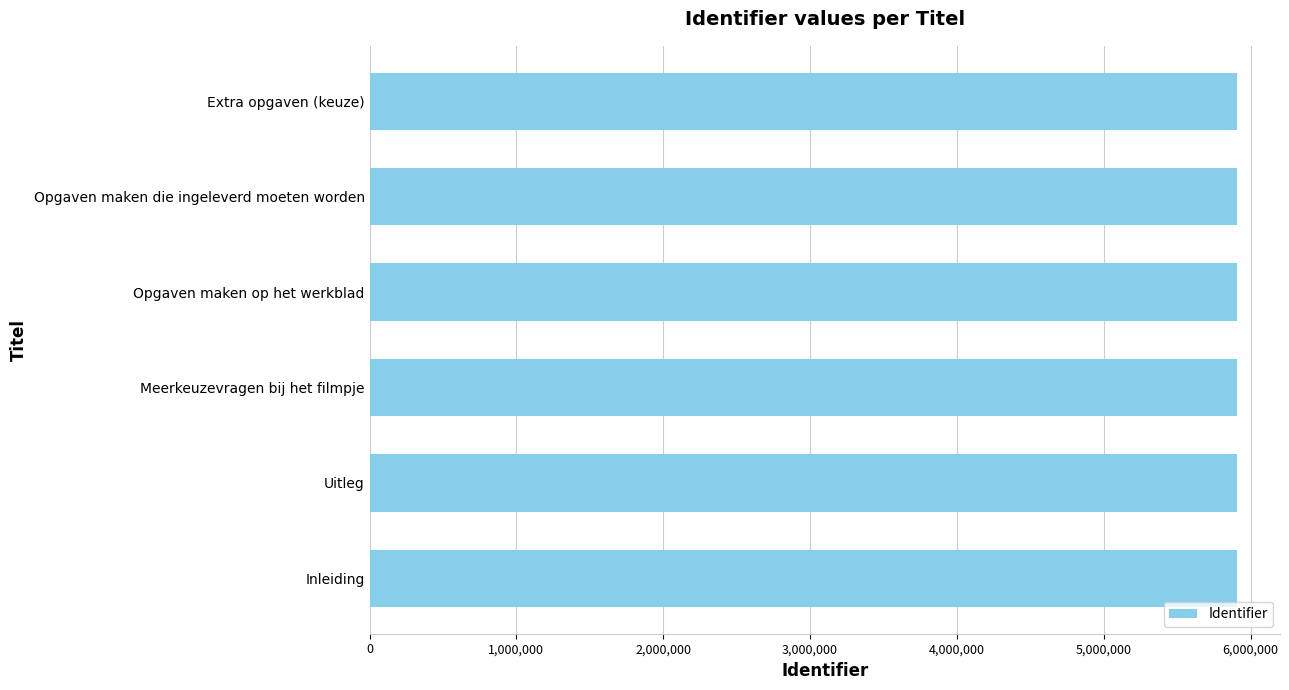

What is the maximum value shown in the chart?

5904886